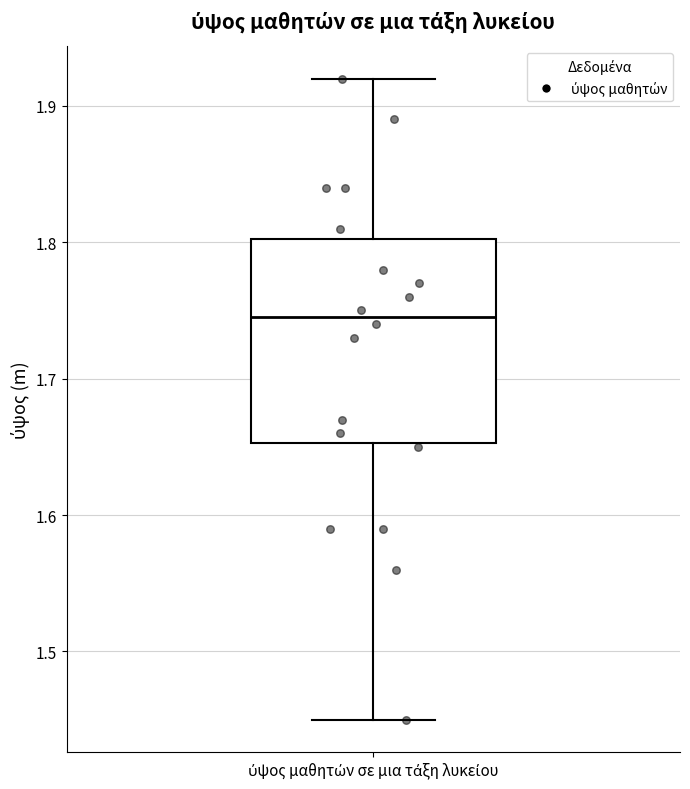

Read this box plot against the y-axis: the position of the median line, the range covered by the box, and the ends of both whiskers. The values are not printed on the chart, so give them approximately, as read against the axis.

median 1.75, box 1.65 to 1.80, whiskers 1.45 to 1.92